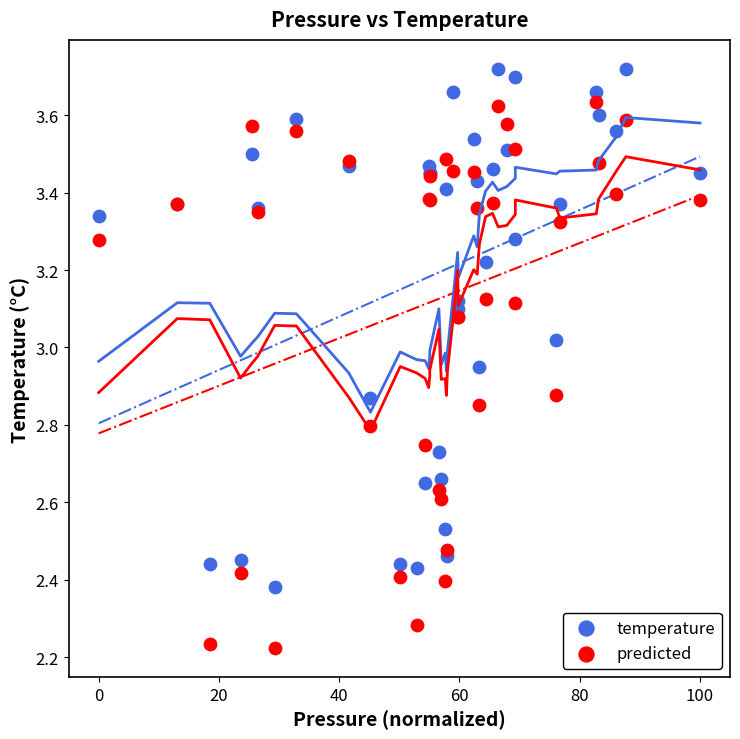

Which series contains the lowest Y value?

predicted